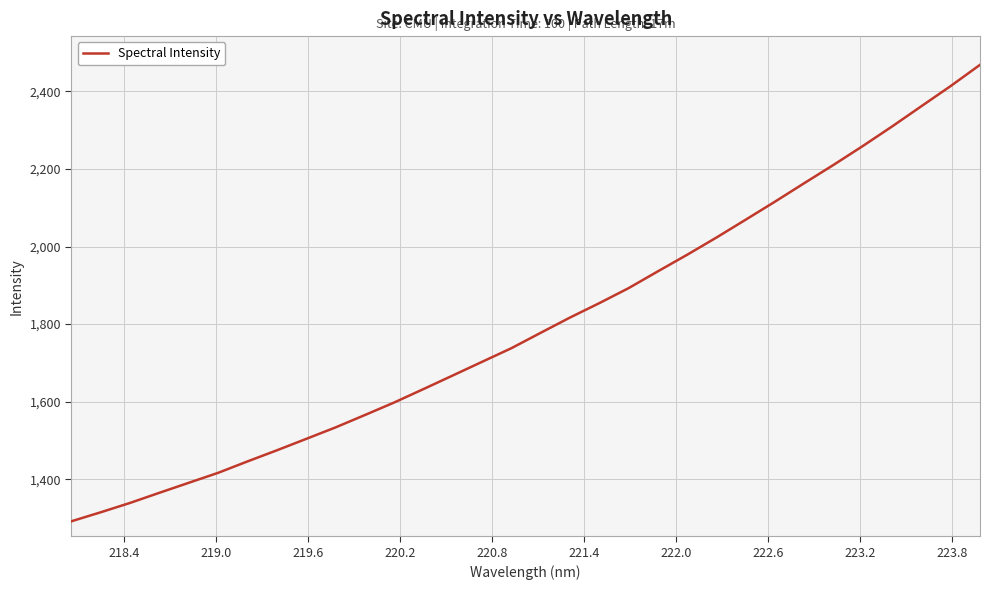

What is the difference between the maximum and minimum values?

1177.0